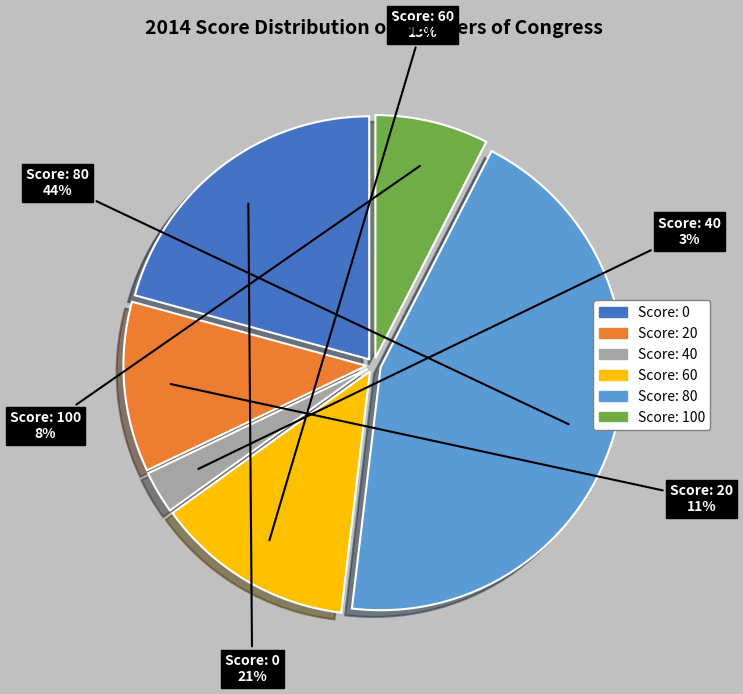

To the nearest percent, what is the average slice percentage?

17%